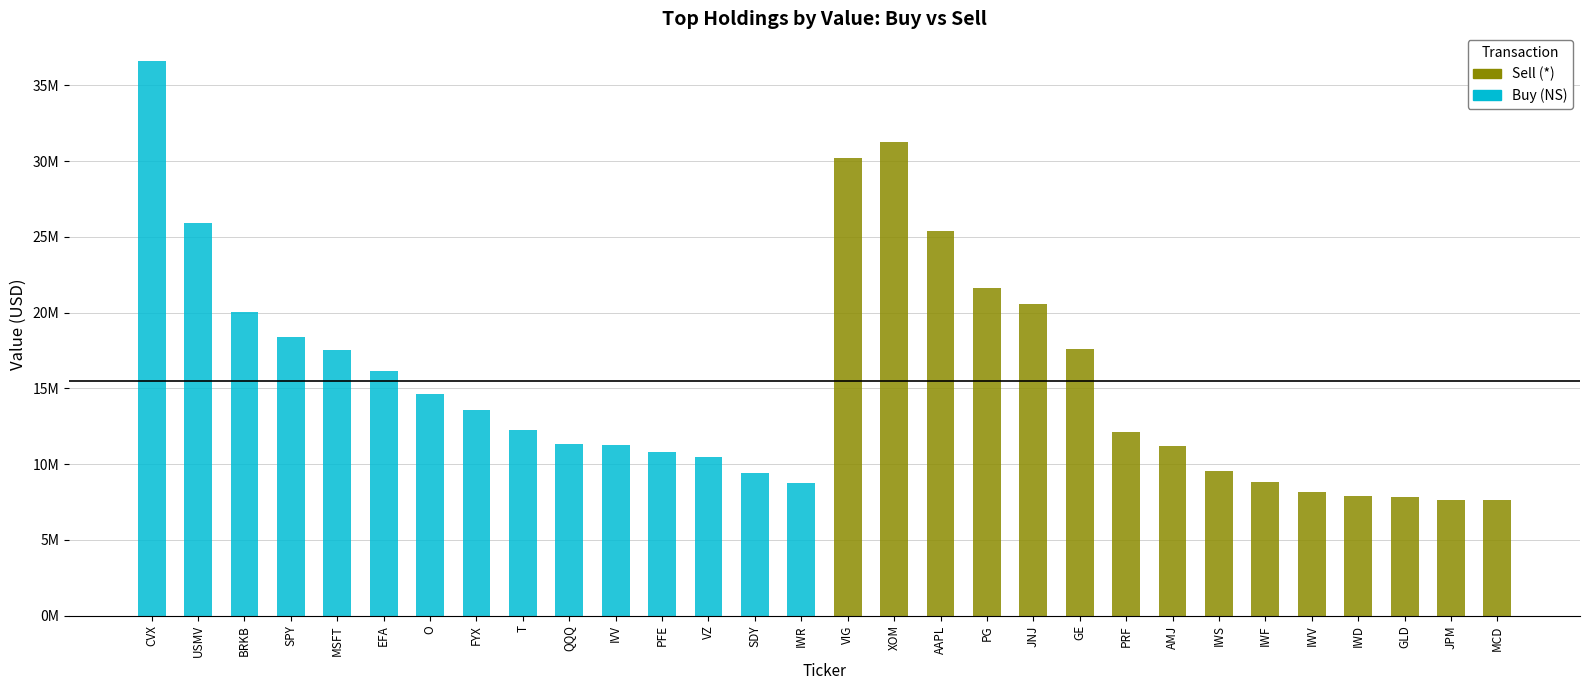

List the labels in order of Buy value, largest first.

CVX, USMV, BRKB, SPY, MSFT, EFA, O, FYX, T, QQQ, IVV, PFE, VZ, SDY, IWR